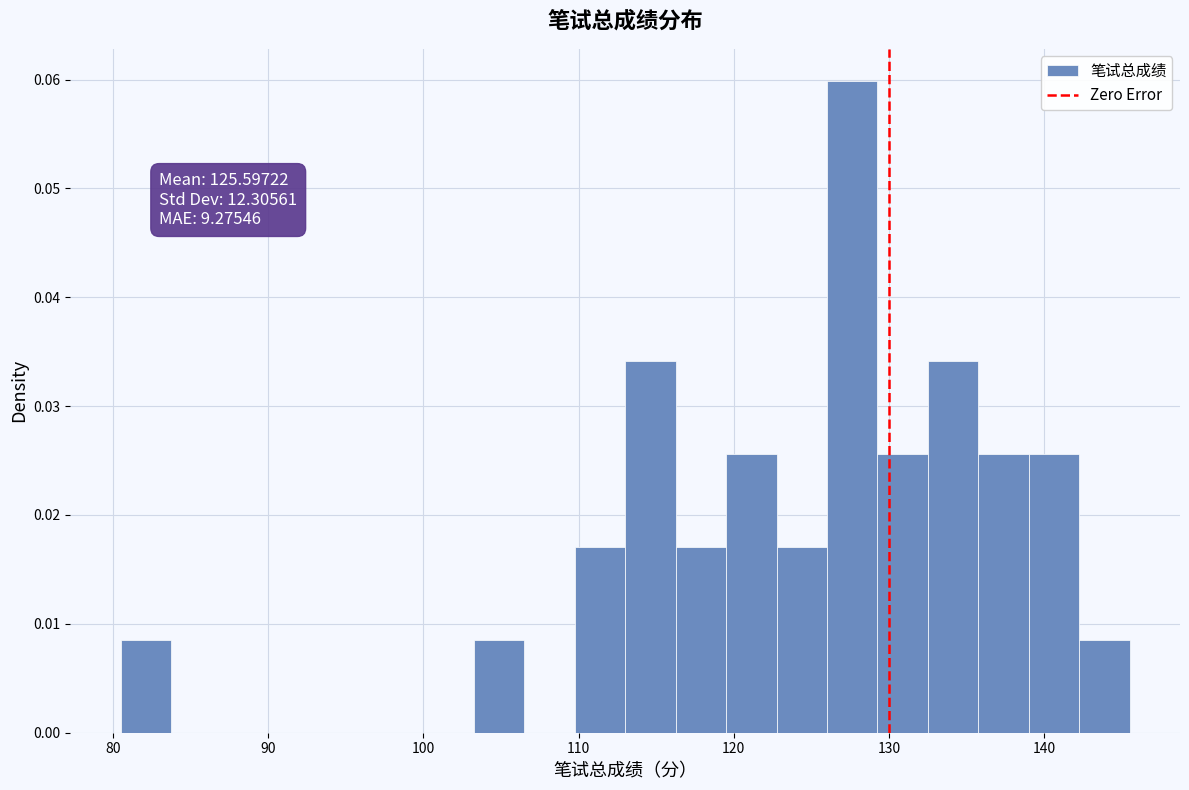

Around what value on the x-axis is the tallest bar? Give the approximate position of its centre, as read against the axis.

128